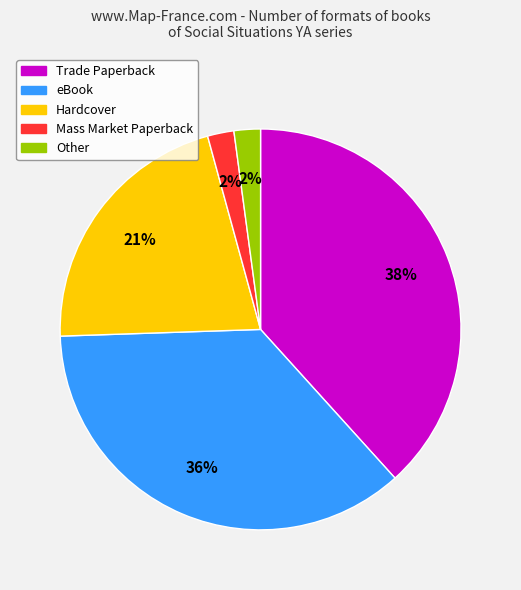

What percentage is the Trade Paperback slice, to the nearest percent?

38%